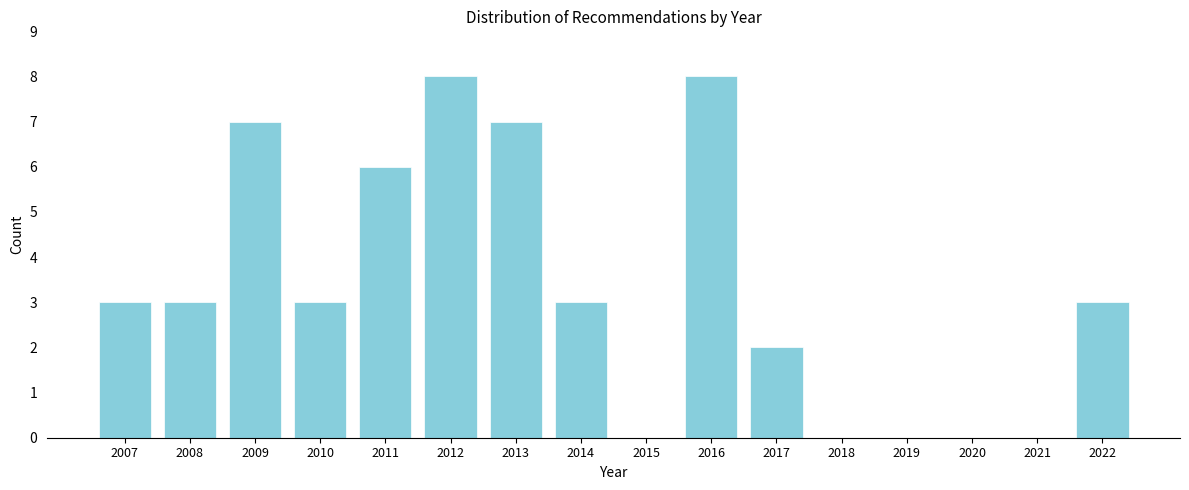

Reading left to right, what are all the values shown in this chart?

2007=3	2008=3	2009=7	2010=3	2011=6	2012=8	2013=7	2014=3	2015=0	2016=8	2017=2	2018=0	2019=0	2020=0	2021=0	2022=3